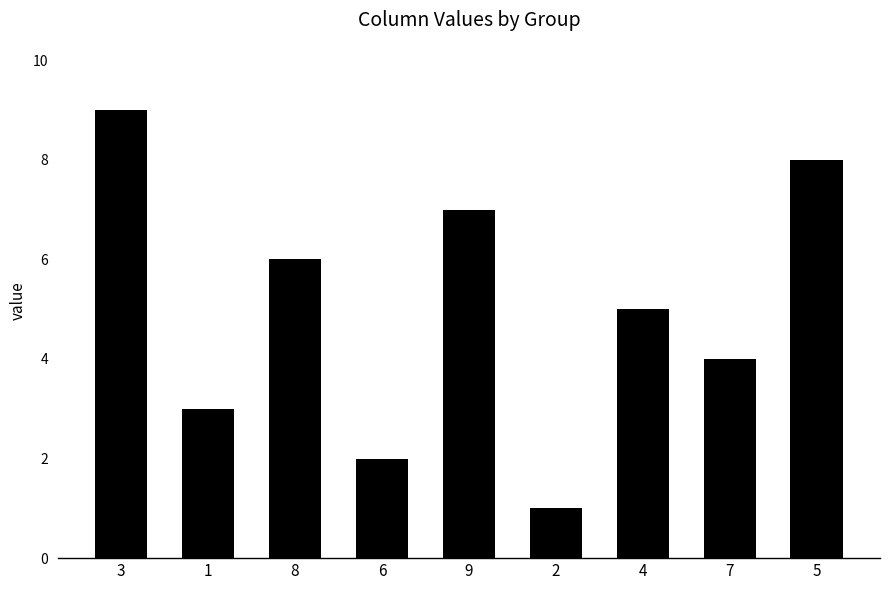

What is the change in value from 1 to 4?

+2